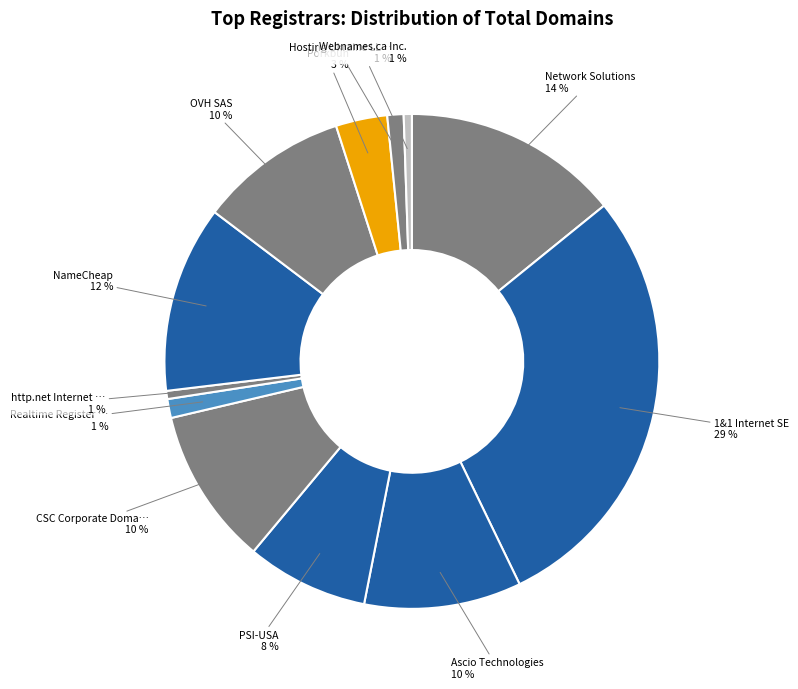

How many slices are in this pie chart?

12